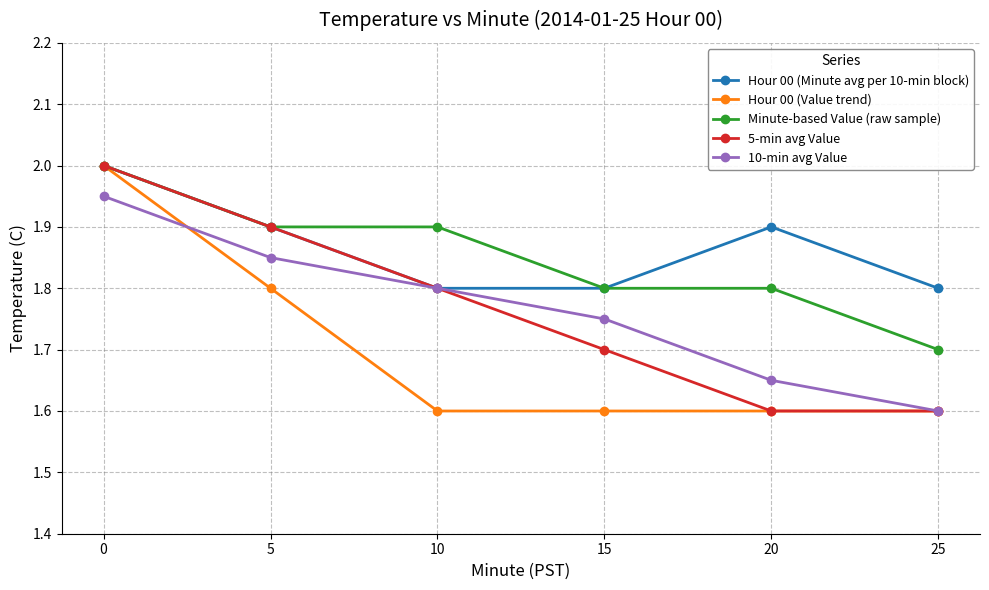

At which label does 10-min avg Value reach its minimum?

25